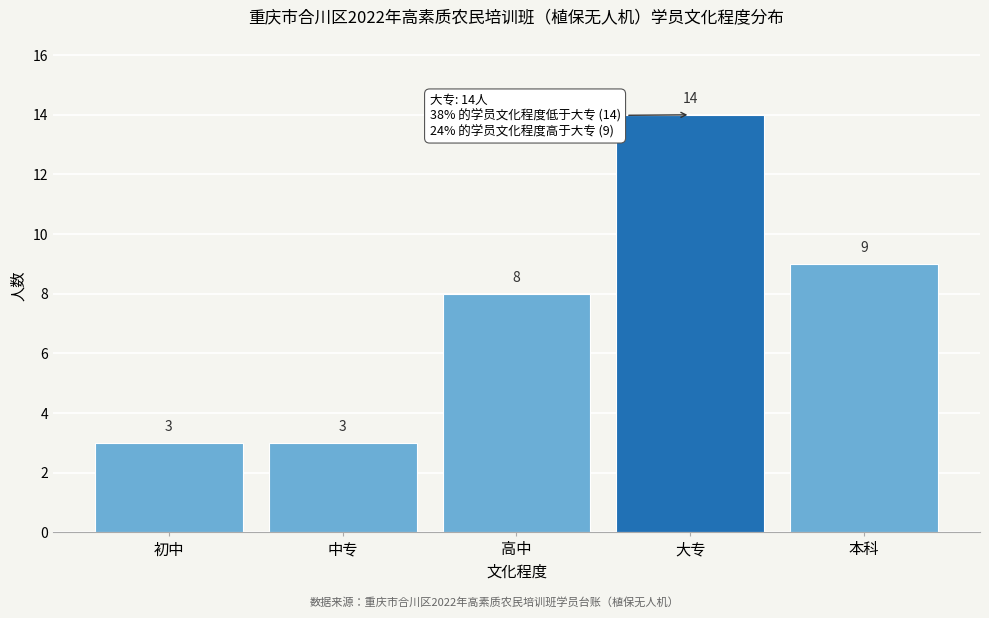

Reading left to right, what are all the values shown in this chart?

初中=3	中专=3	高中=8	大专=14	本科=9